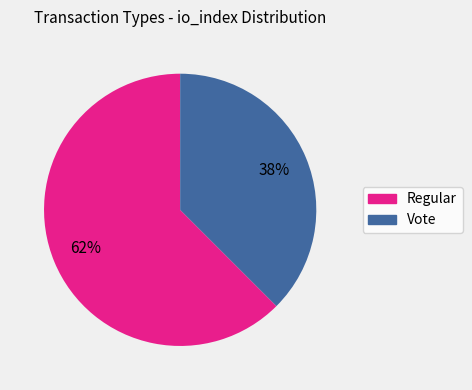

Approximately how many times larger is the value at Vote compared to Regular?

0.6